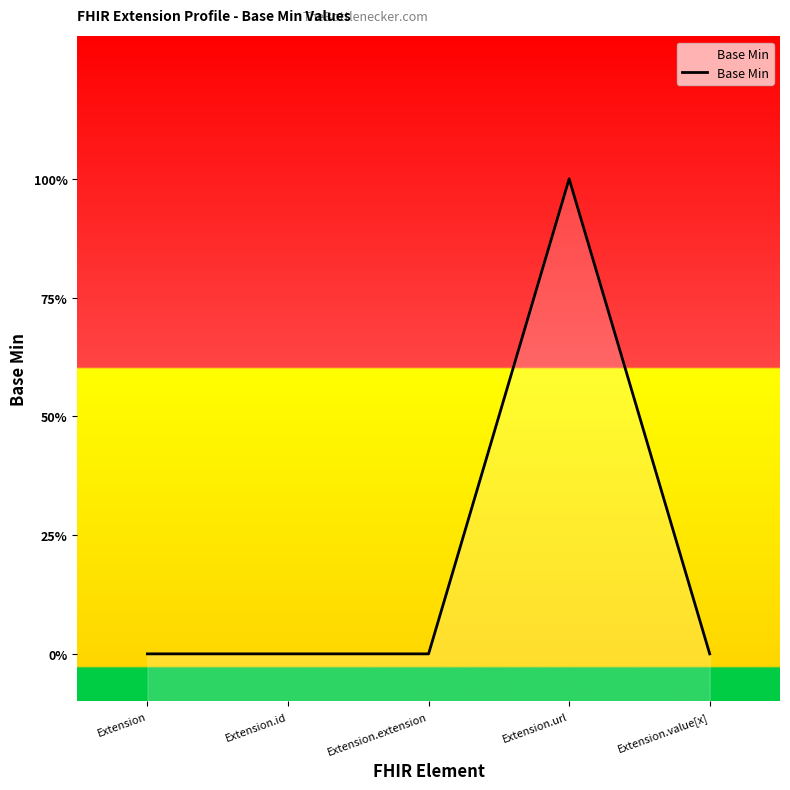

How many positive values are there?

1